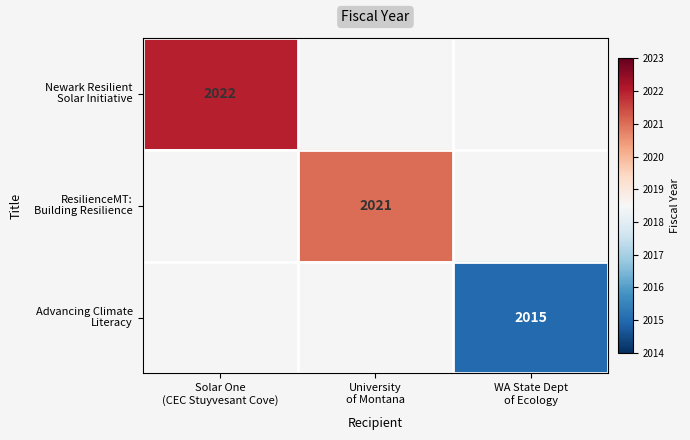

Count the number of categories in the chart.

3